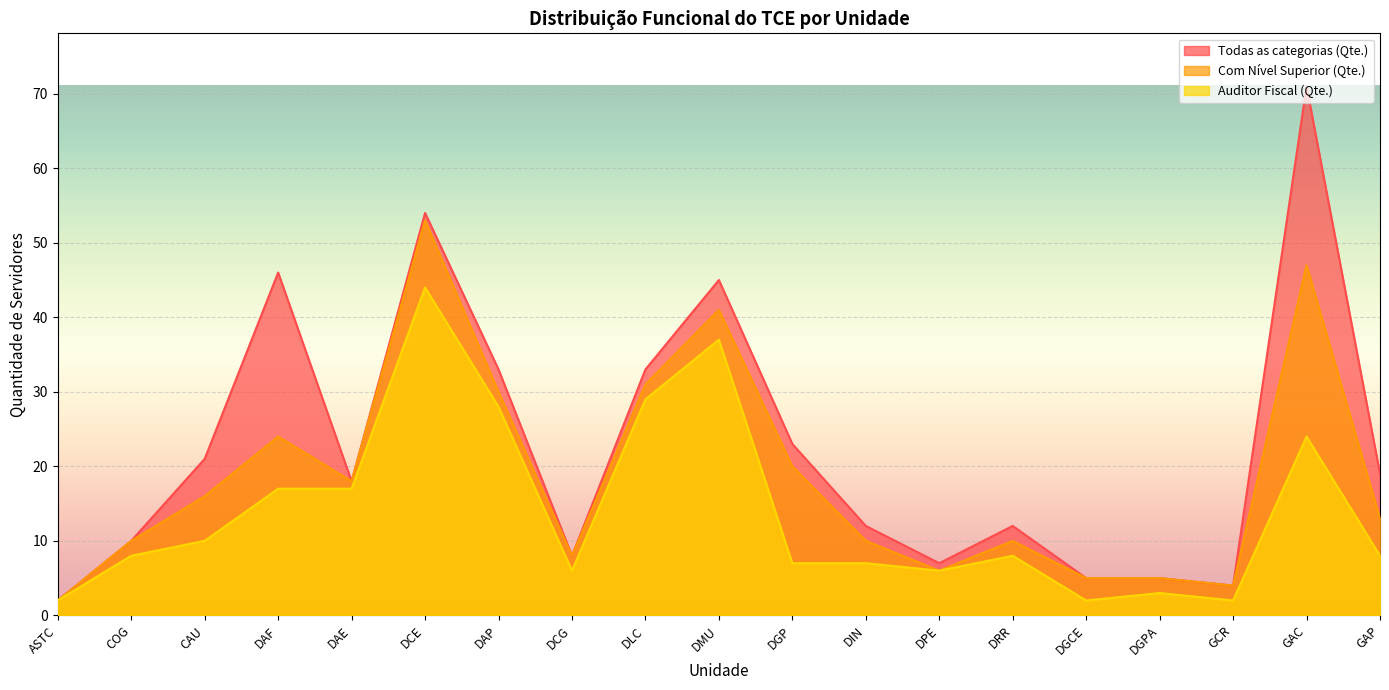

Which has a higher value, GAC or DGCE?

GAC